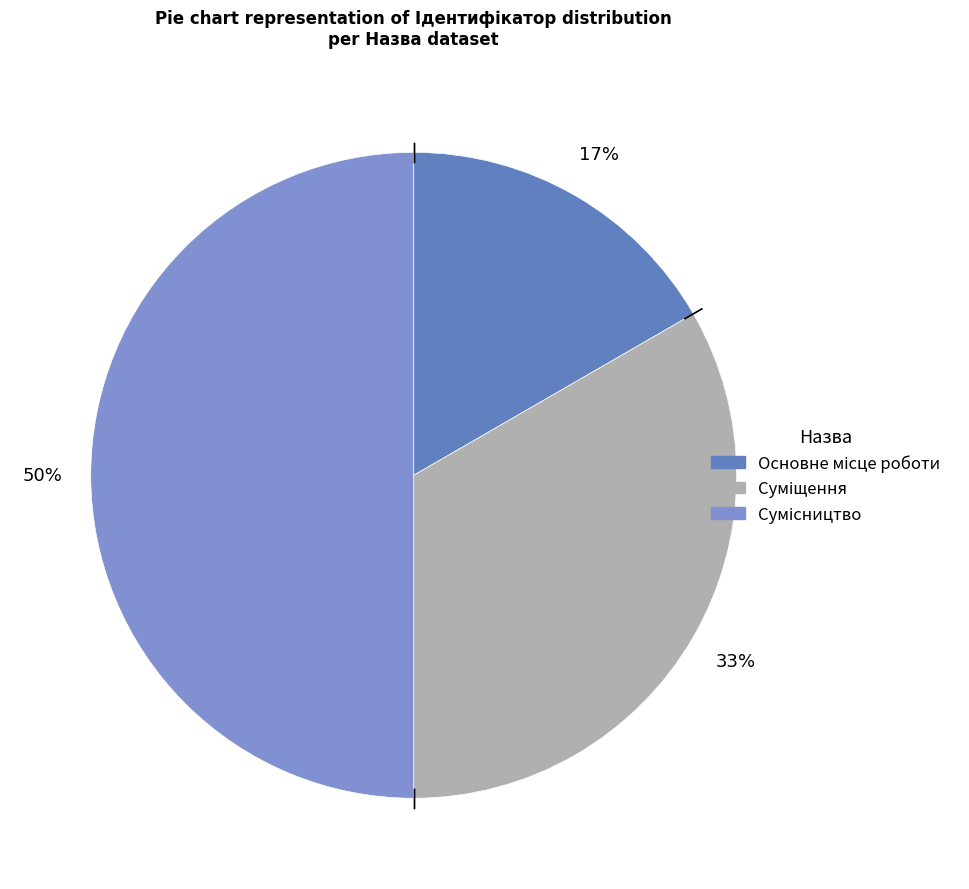

What percentage do Основне місце роботи and Сумісництво together represent?

66.7%